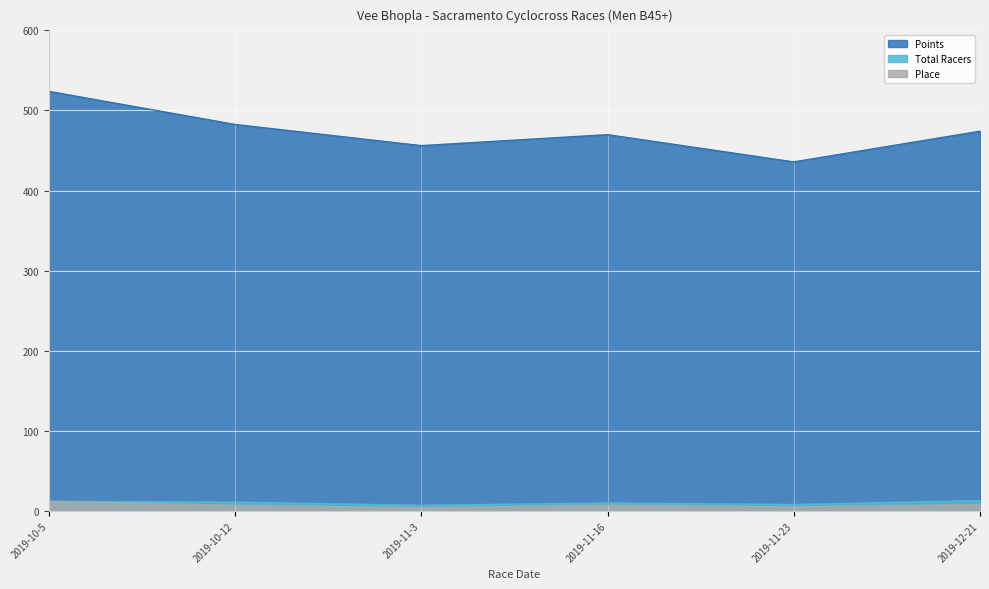

At how many categories does at least one series exceed 343?

6